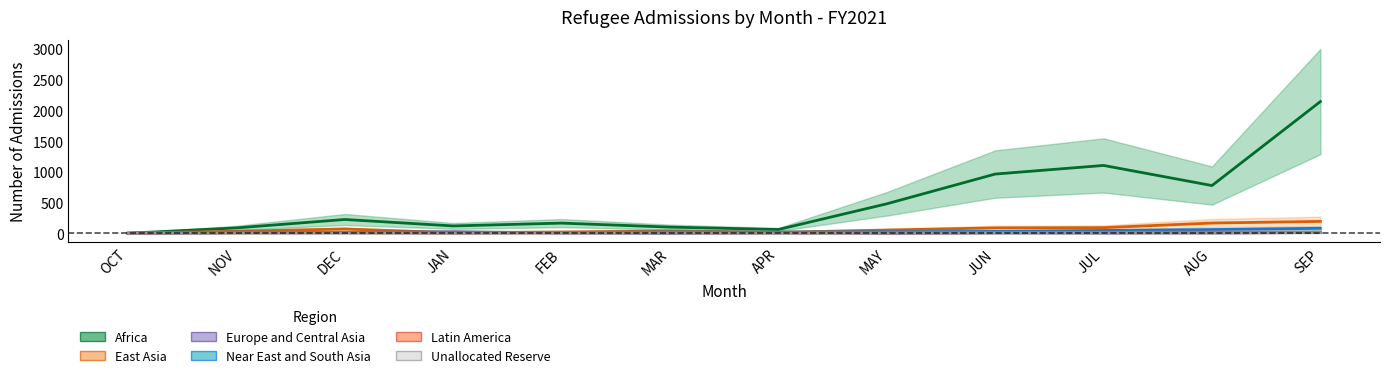

Is it true that Near East and South Asia equals 9 at DEC?

False